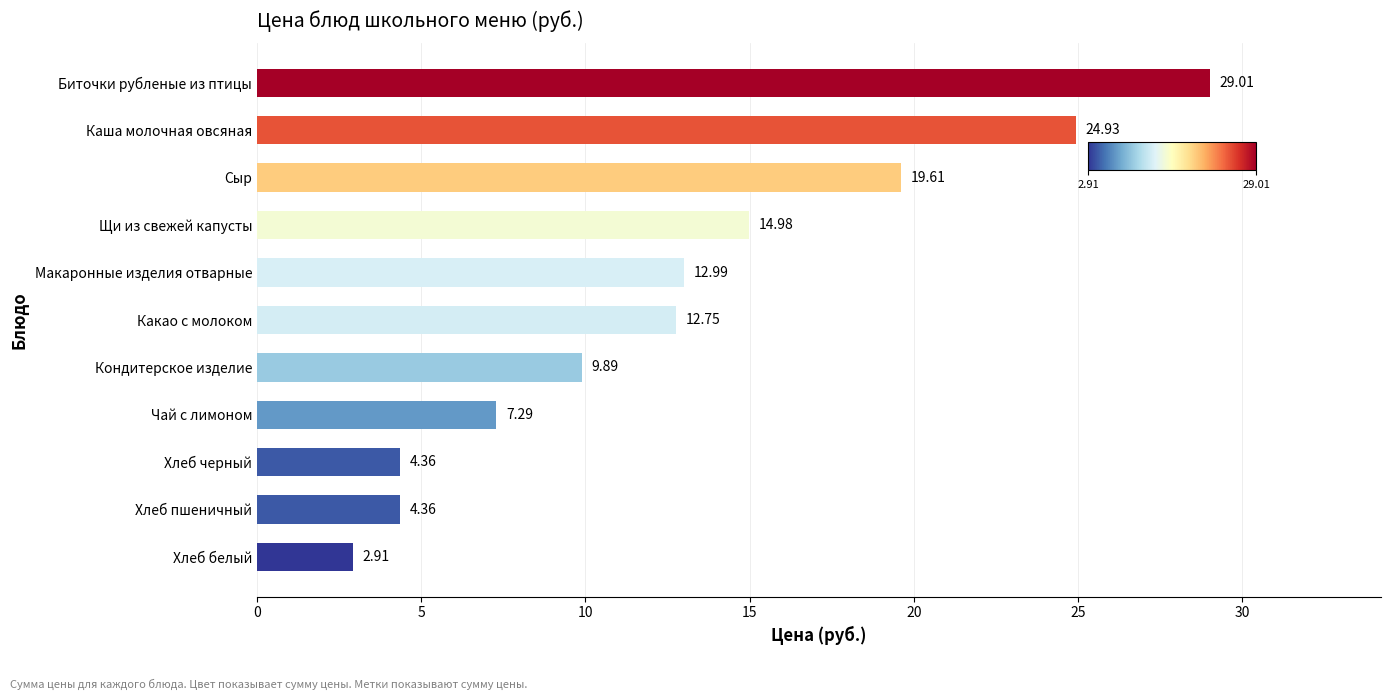

How many data points does each series have?

11